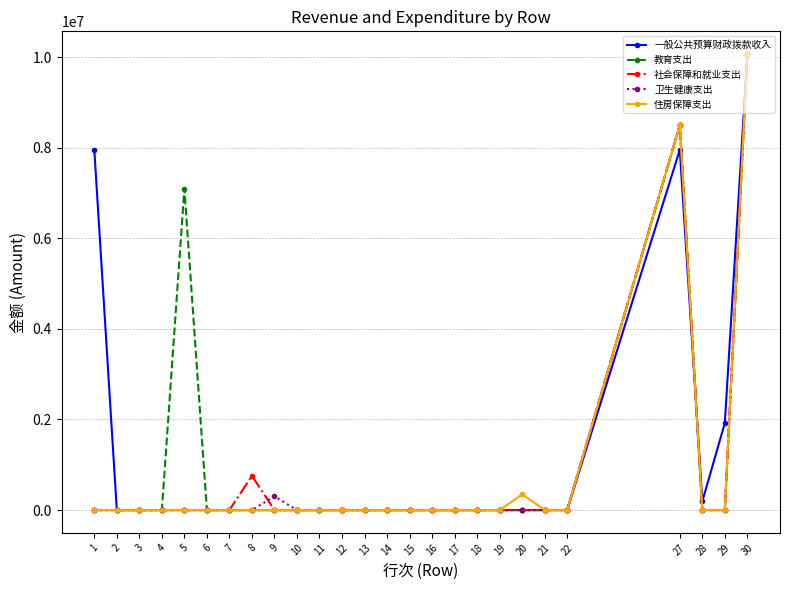

What is the maximum value shown in the chart?

10065155.0